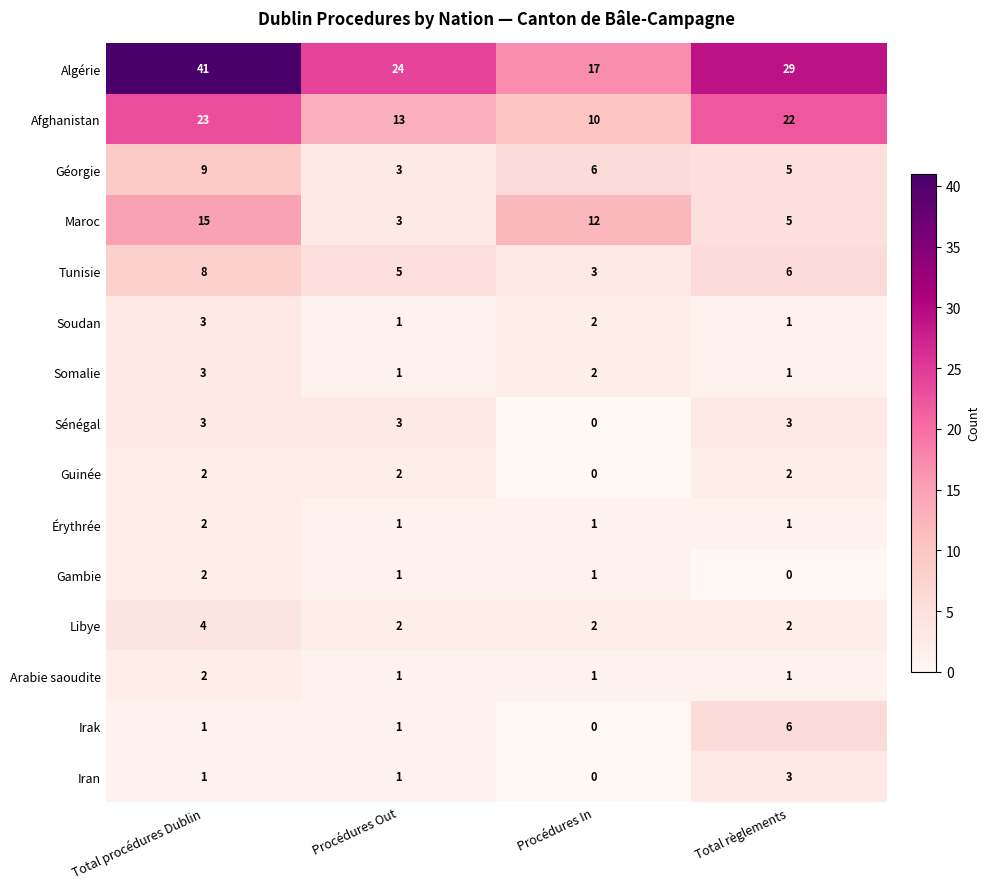

Which series has the largest total across all categories?

Algérie